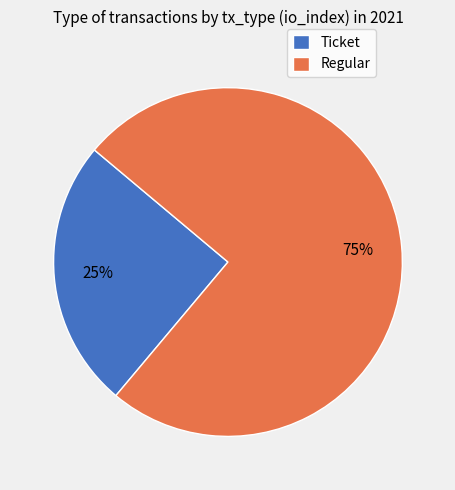

Which has a higher value, Regular or Ticket?

Regular